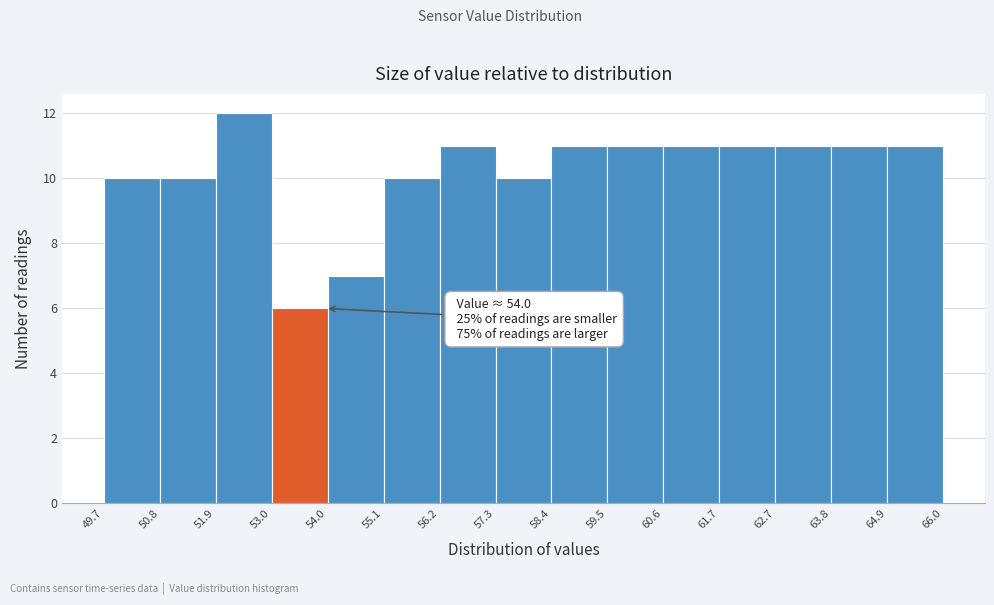

Which range on the x-axis has the tallest bar?

51.9 to 53.0